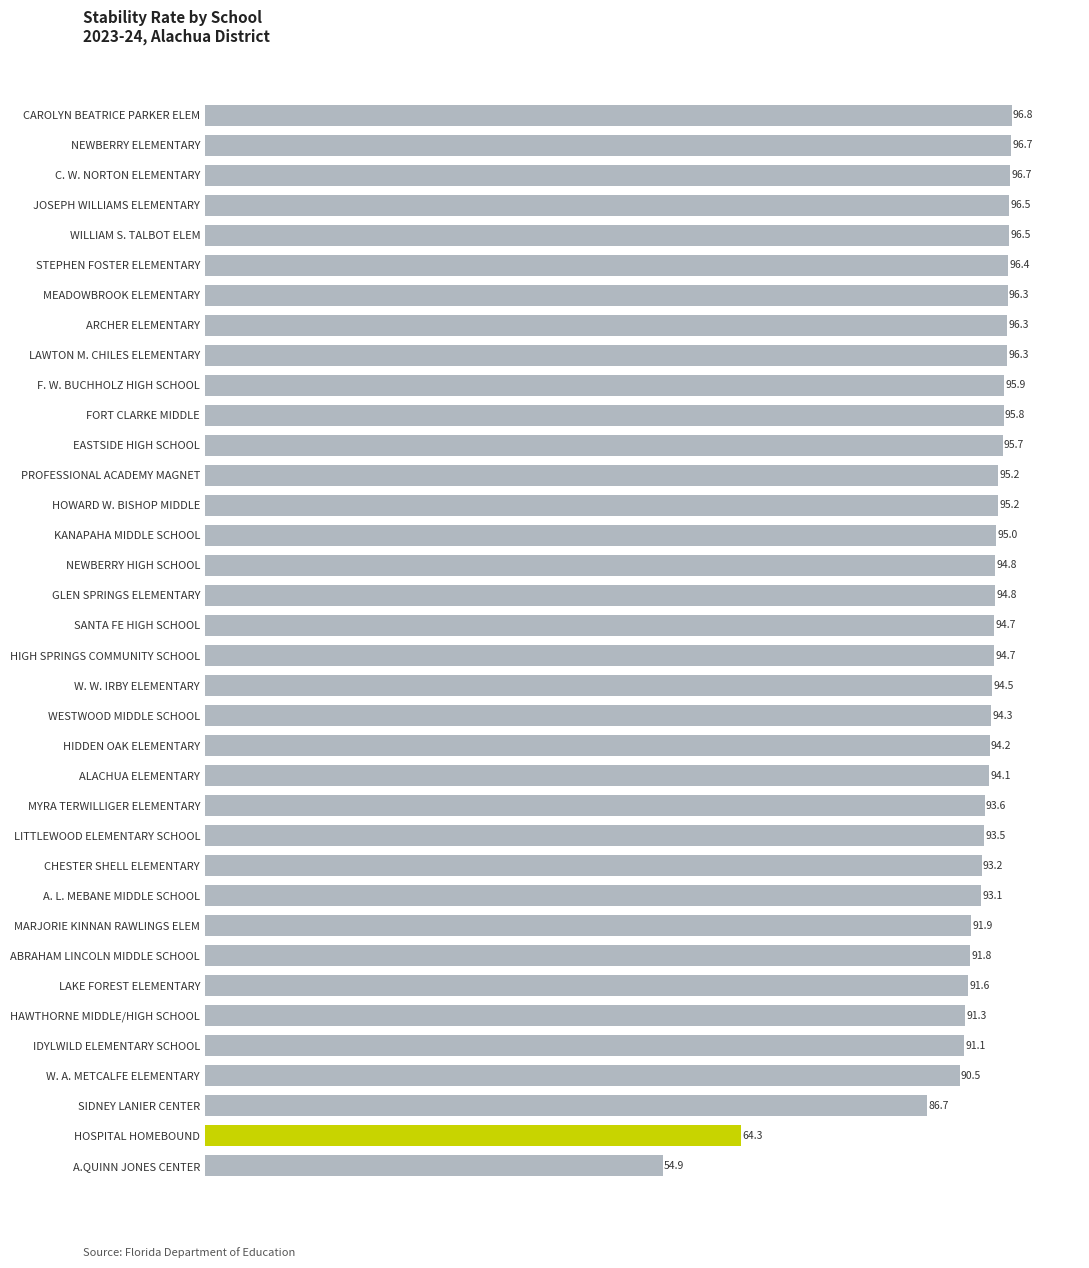

What is the average value?

92.4